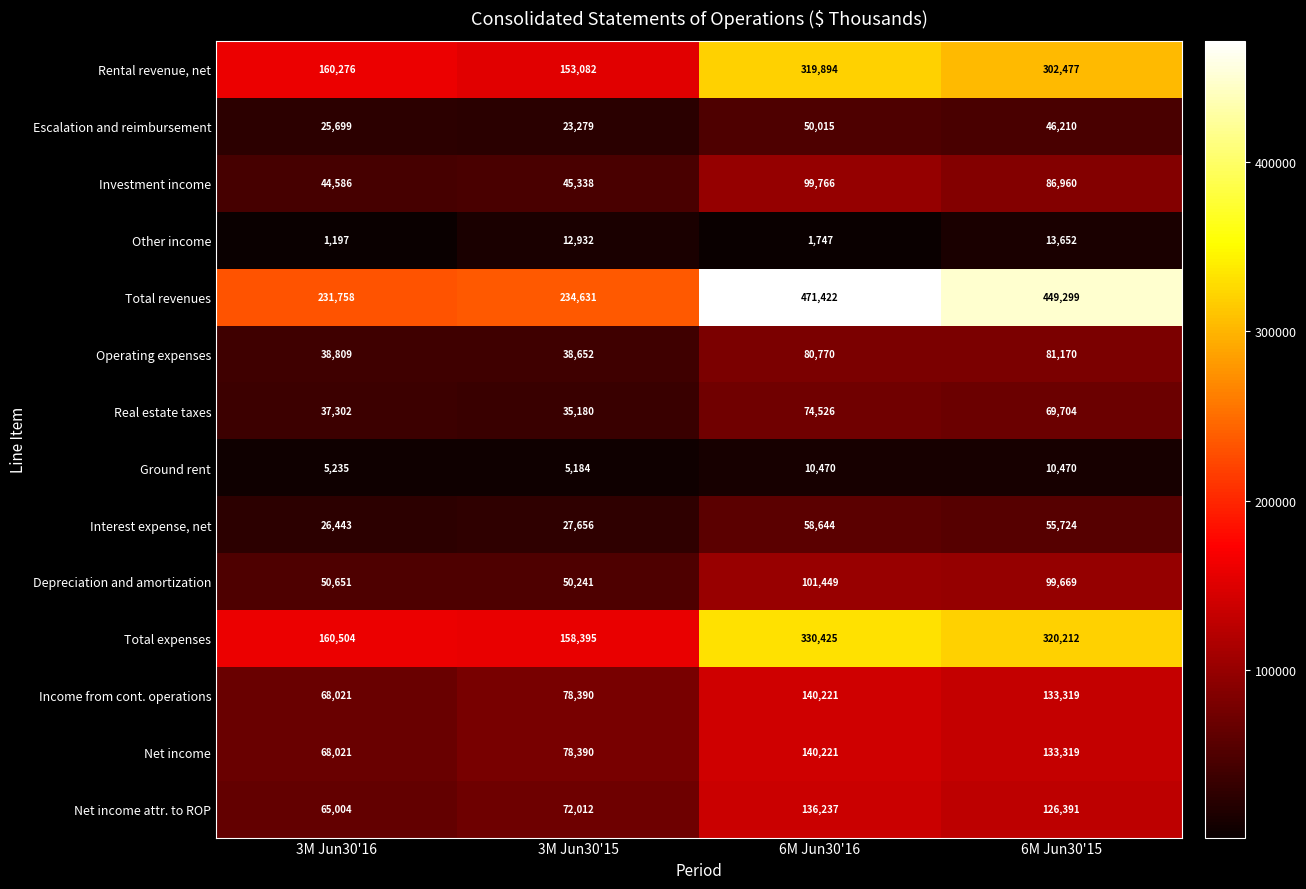

Which series has the widest spread of values?

Total revenues